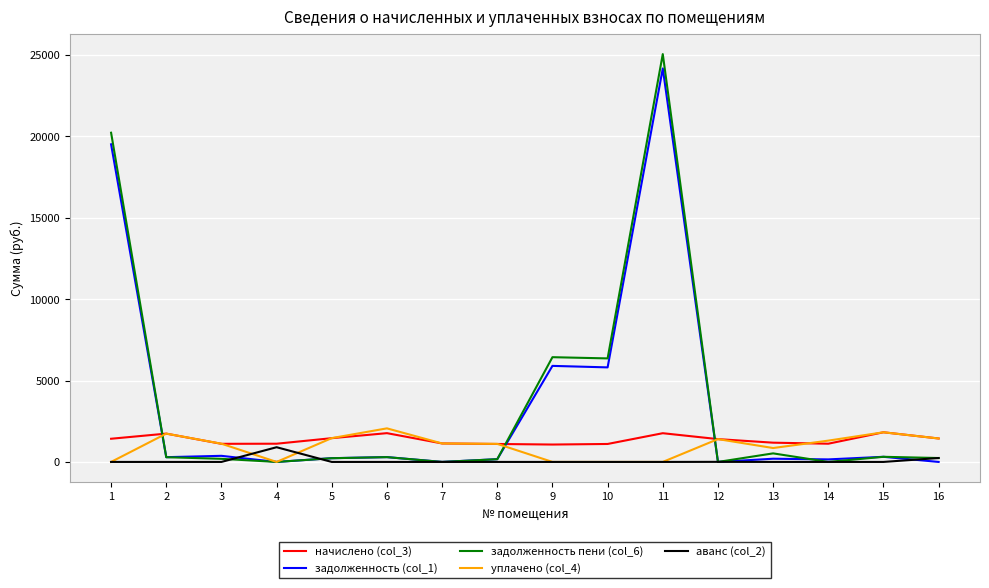

The аванс (col_2) series shows 4.9 at 12. True or false?

True